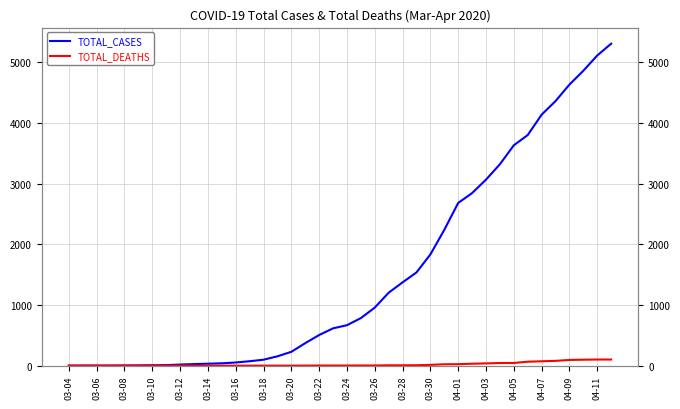

List the series in order of their peak value, highest first.

TOTAL_CASES, TOTAL_DEATHS